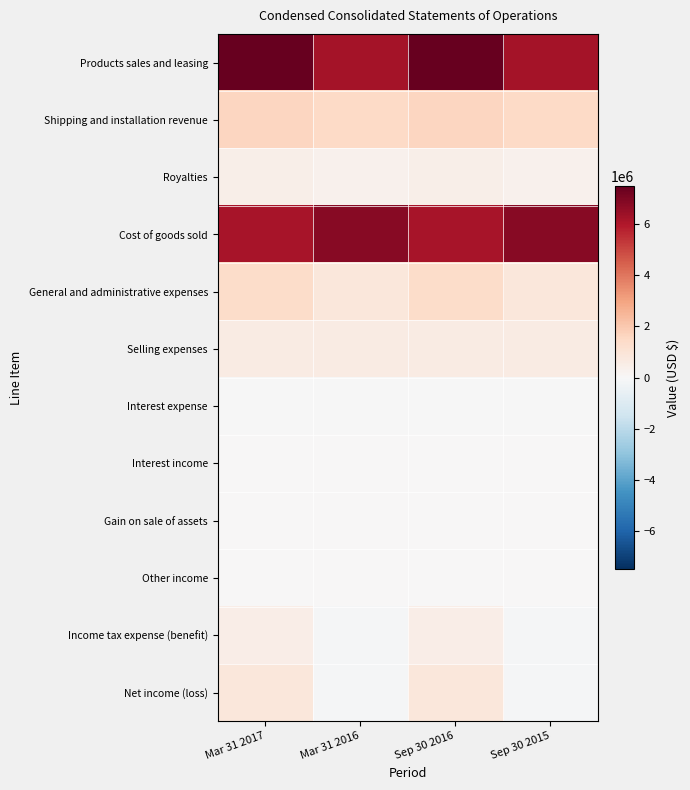

How many categories are shown in the chart?

4